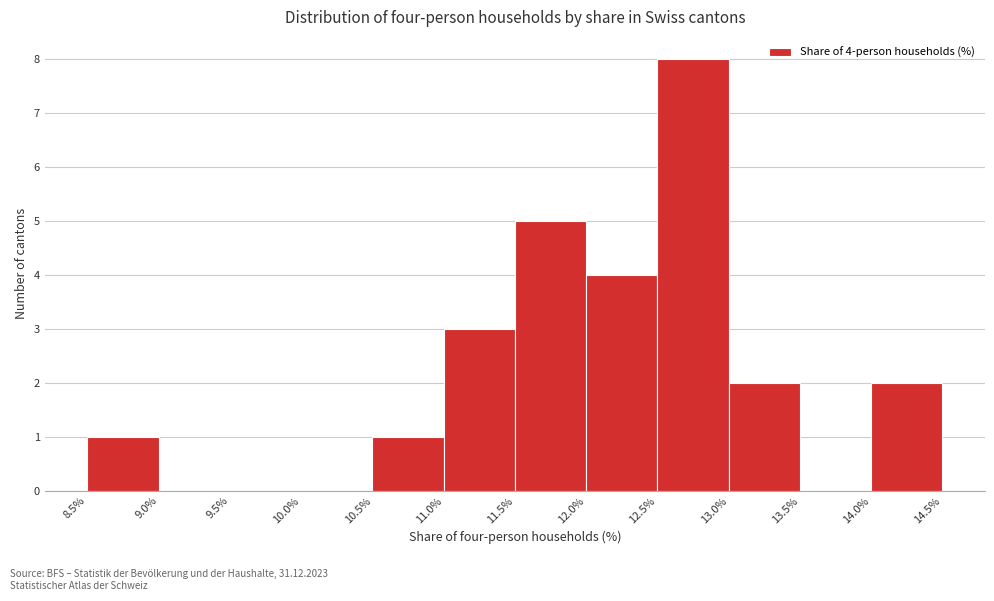

Over which range of the x-axis is the bar tallest?

12.5% to 13.0%